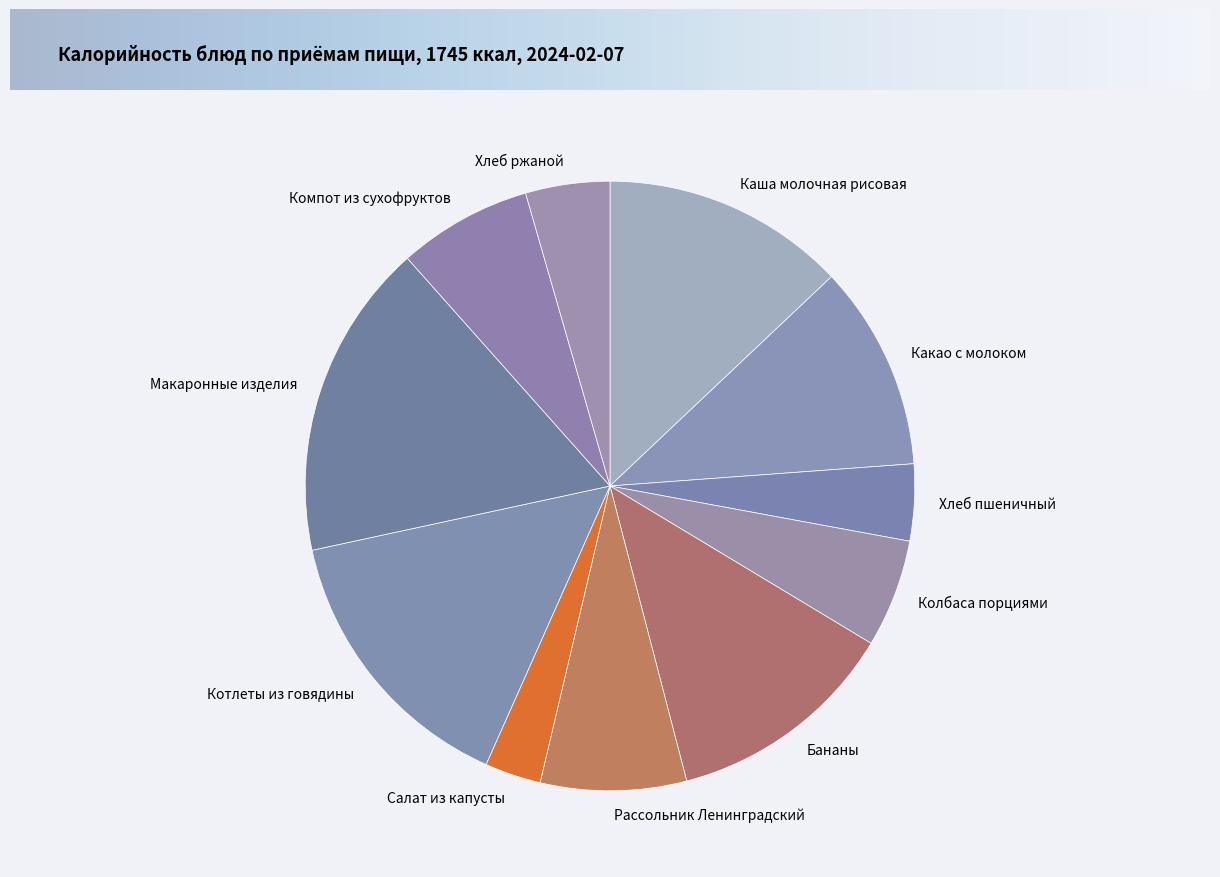

What is the ratio of the value at Котлеты из говядины to the value at Рассольник Ленинградский?

1.9